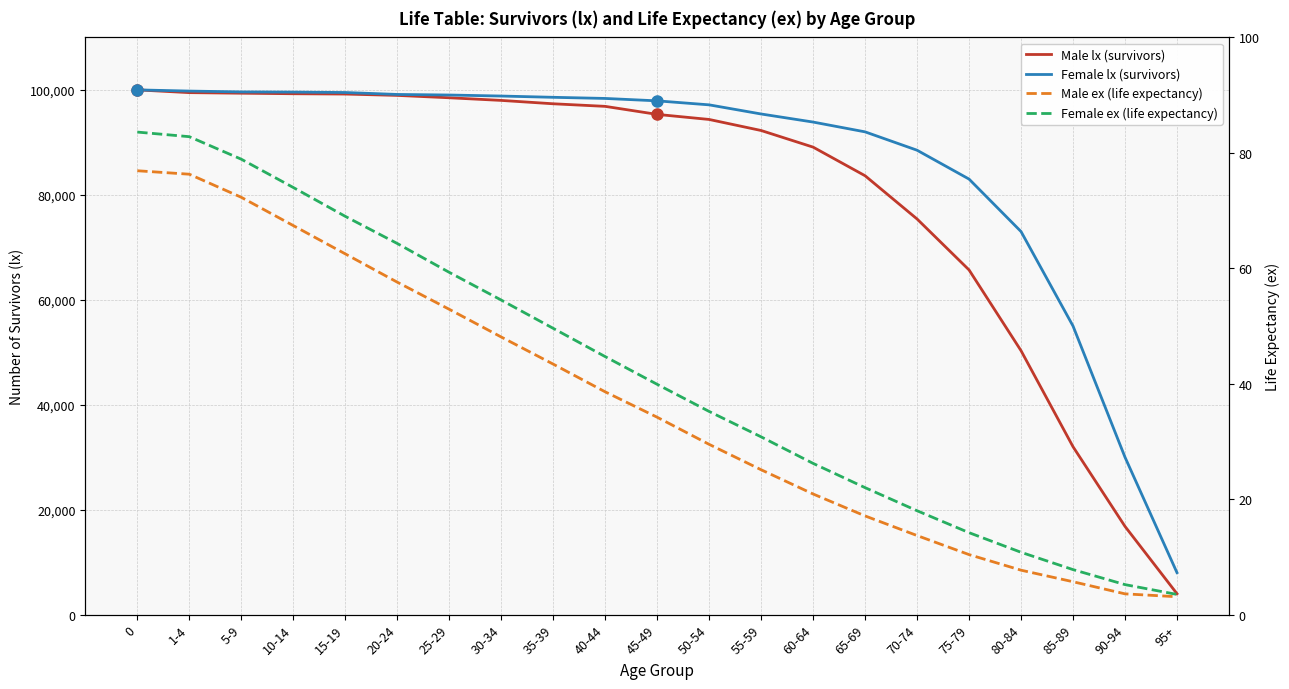

Is it true that Female lx (survivors) equals 156653.1 at 50-54?

False